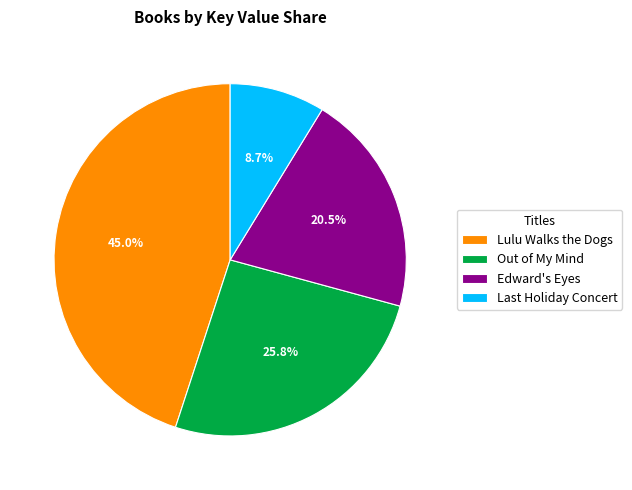

What percentage is NOT represented by Edward's Eyes?

79.5%